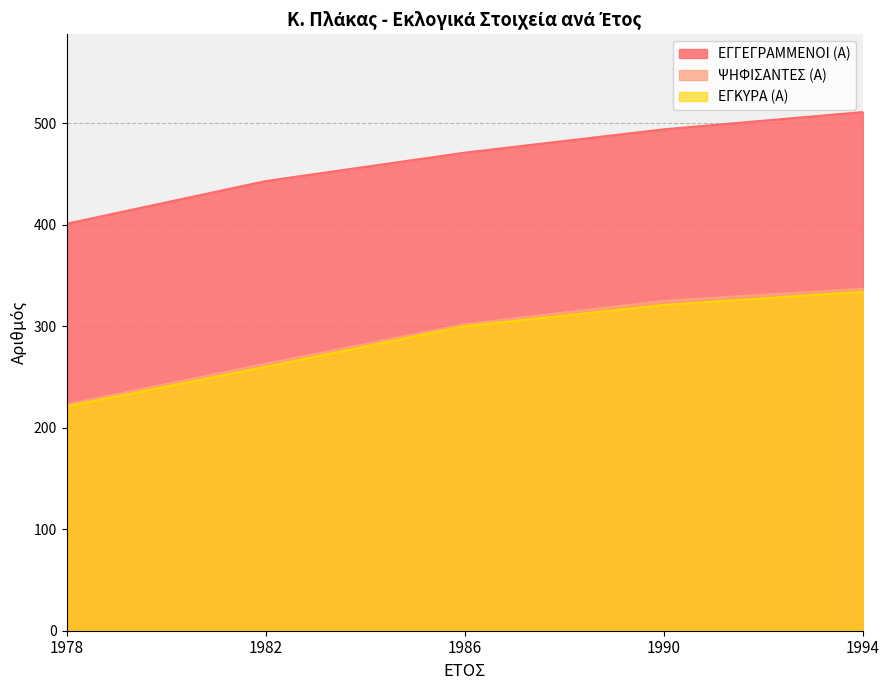

List the labels in order of ΨΗΦΙΣΑΝΤΕΣ (Α) value, smallest first.

1978, 1982, 1986, 1990, 1994